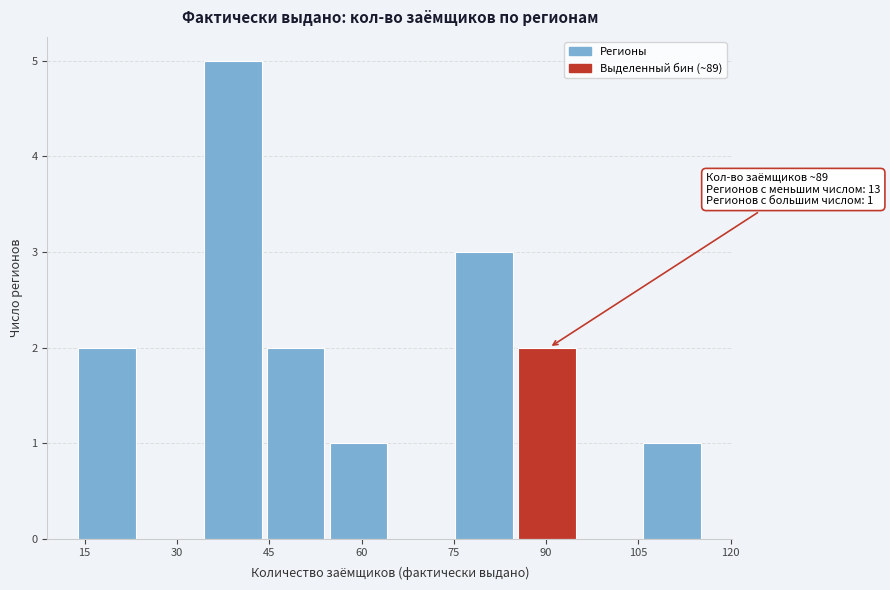

Over which range of the x-axis is the bar tallest?

34.4 to 44.6